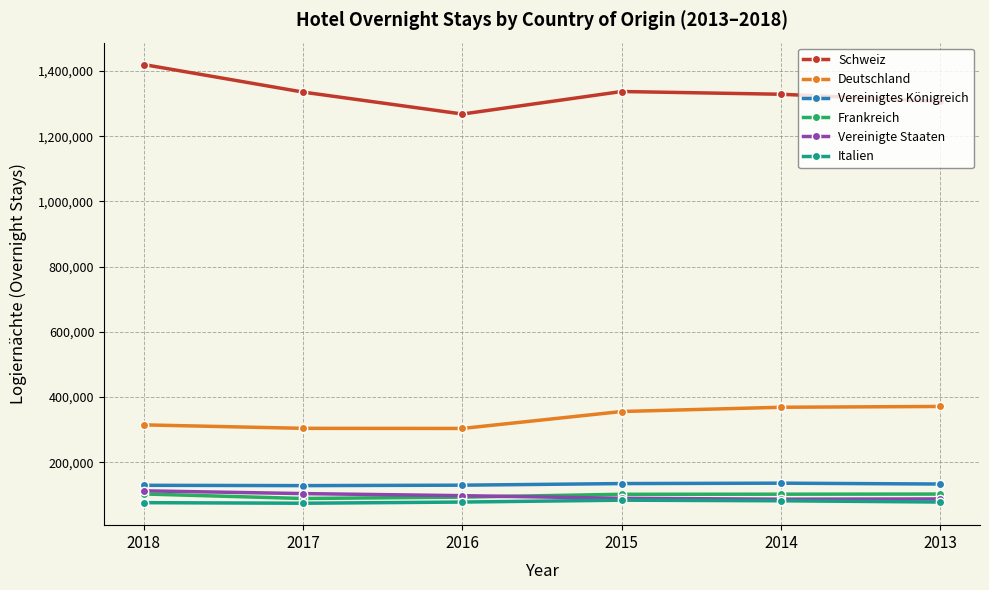

What is the difference between the maximum and minimum values in the Schweiz series?

151813